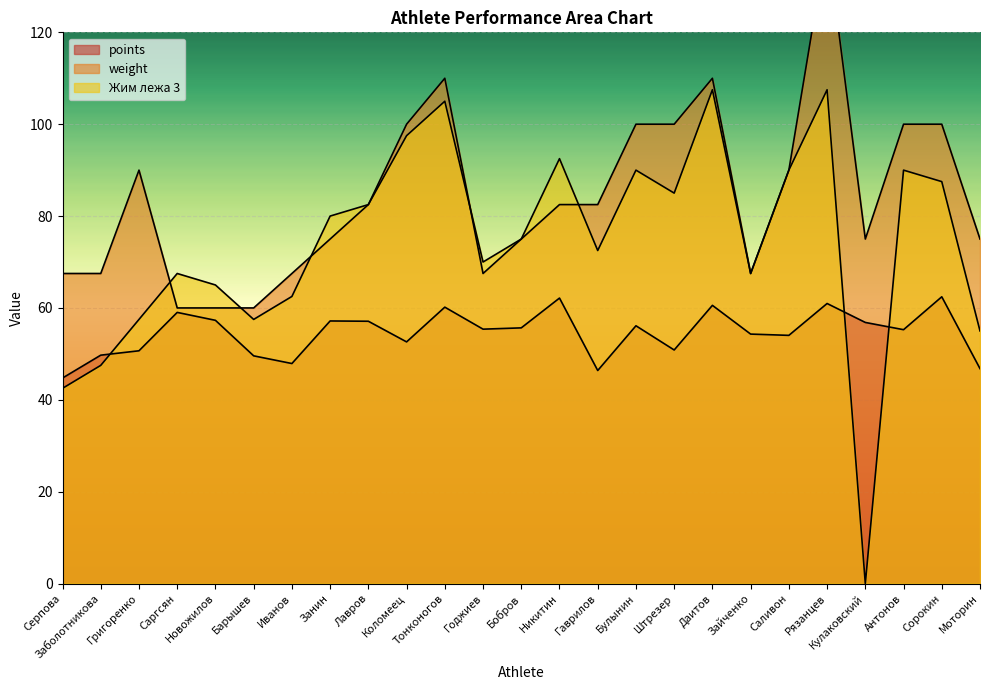

What is the sum of the points values at Рязанцев and Даитов?

121.5